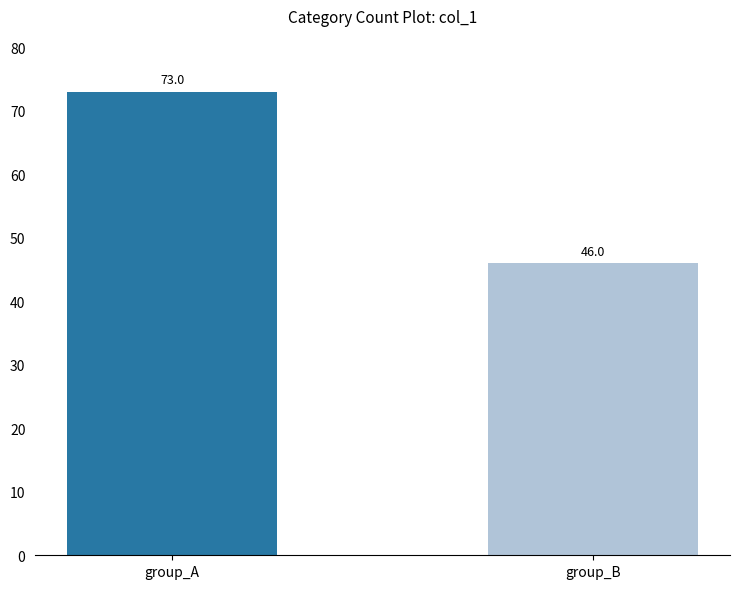

Is it true that the value at group_A is 73?

True